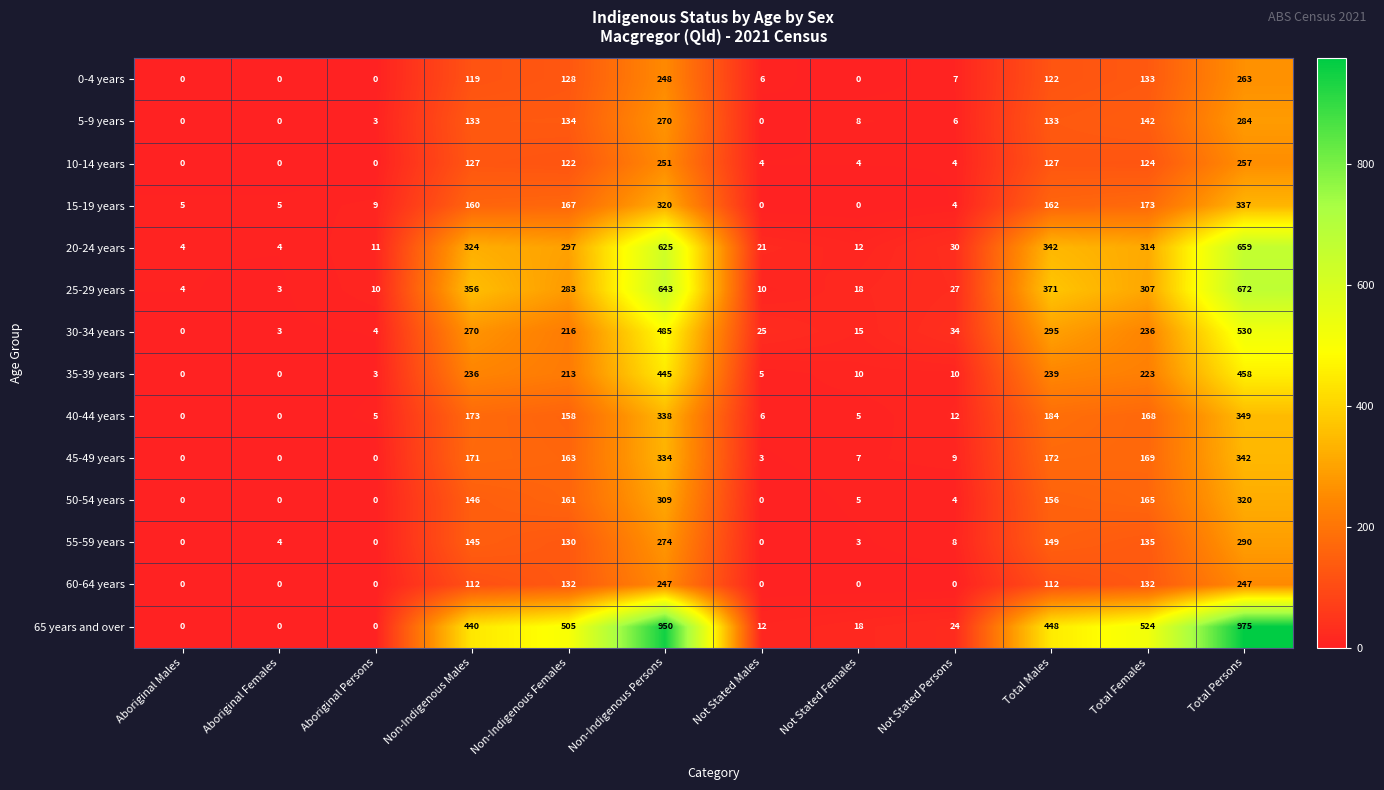

Rank the series at Non-Indigenous Females from highest to lowest value.

65 years and over, 20-24 years, 25-29 years, 30-34 years, 35-39 years, 15-19 years, 45-49 years, 50-54 years, 40-44 years, 5-9 years, 60-64 years, 55-59 years, 0-4 years, 10-14 years